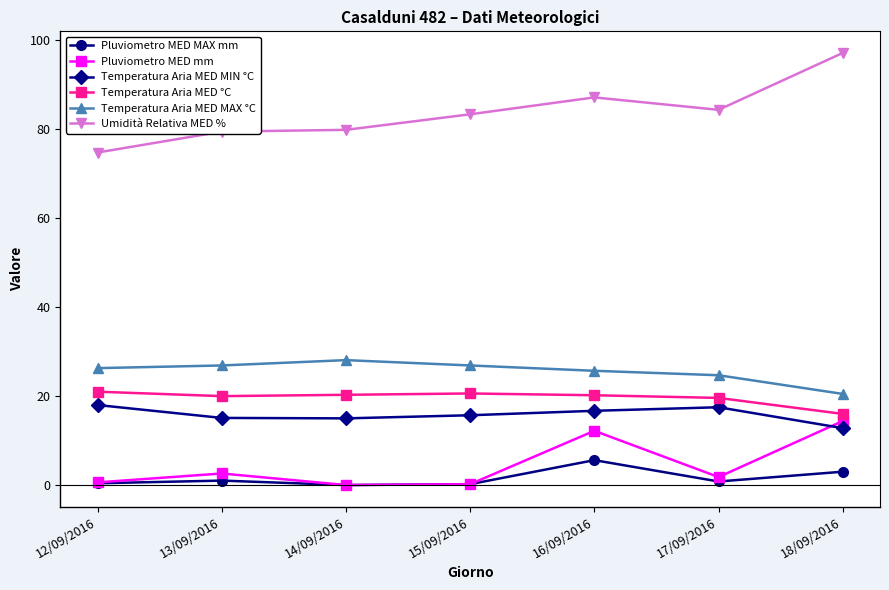

Is the value of Pluviometro MED MAX mm at 18/09/2016 greater than the value of Umidità Relativa MED % at 14/09/2016?

No